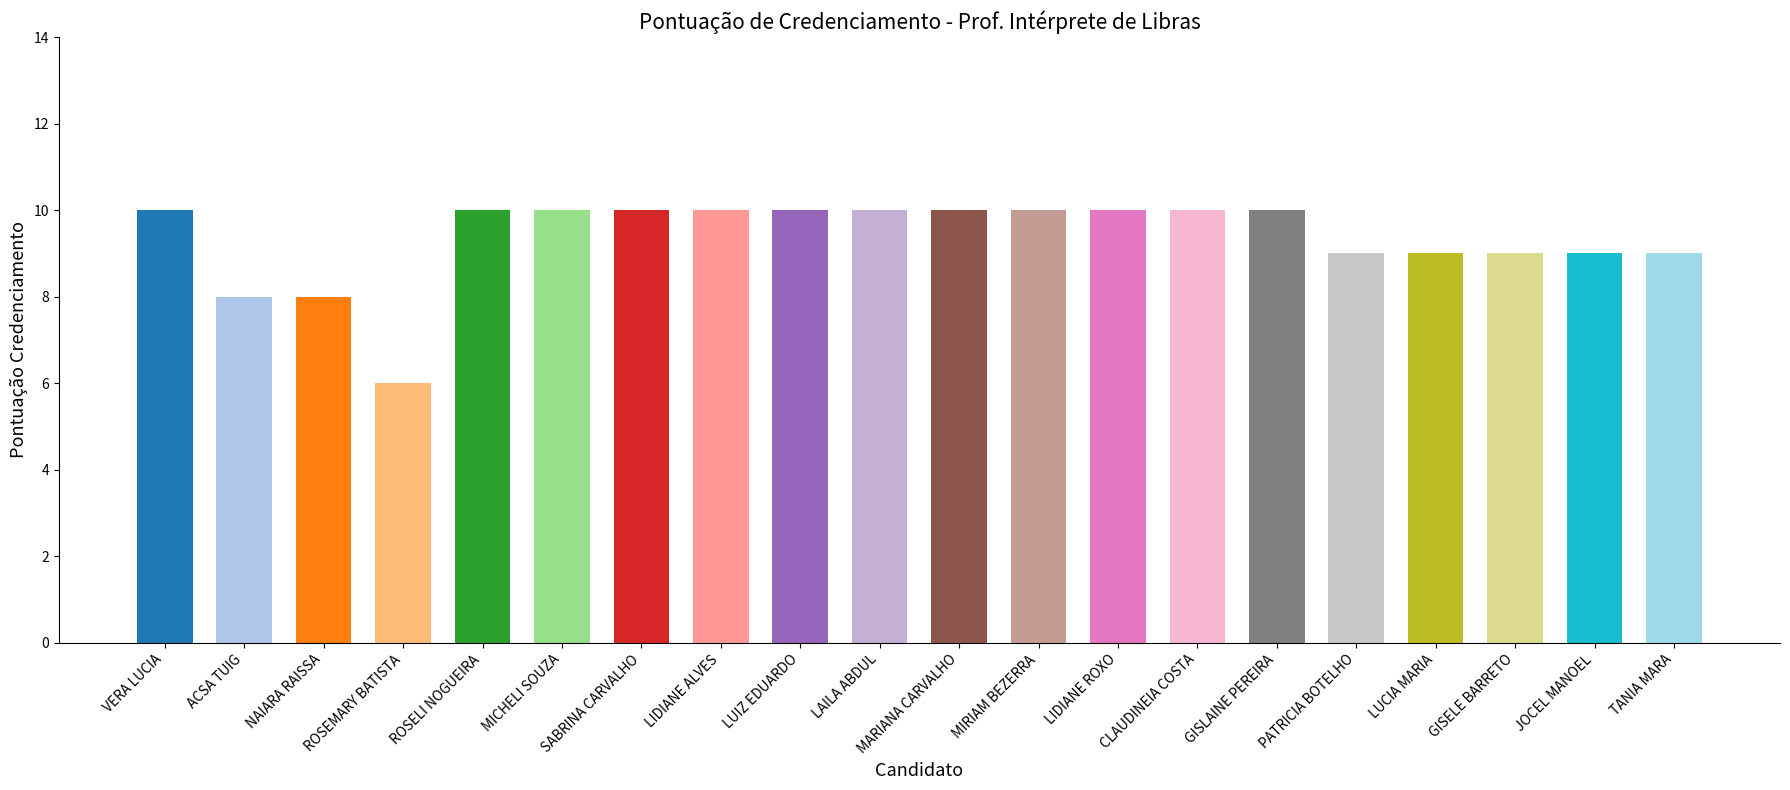

What is the ratio of the value at LIDIANE ROXO to the value at LIDIANE ALVES?

1.0